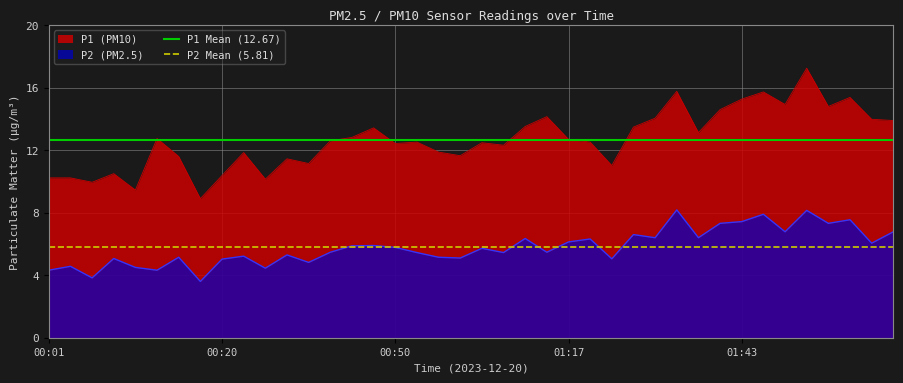

Is it true that P1 (PM10) equals 8.2 at 01:43?

False